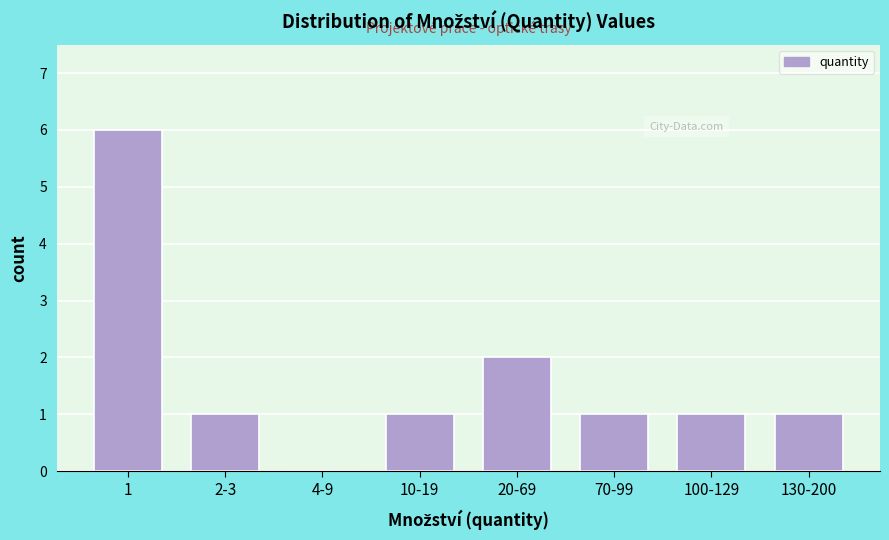

Reading right to left, transcribe all the data shown in this chart.

130-200=1	100-129=1	70-99=1	20-69=2	10-19=1	4-9=0	2-3=1	1=6